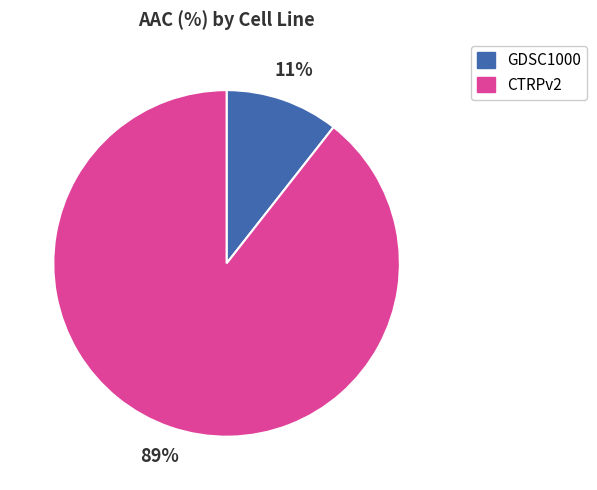

Between CTRPv2 and GDSC1000, which is larger?

CTRPv2